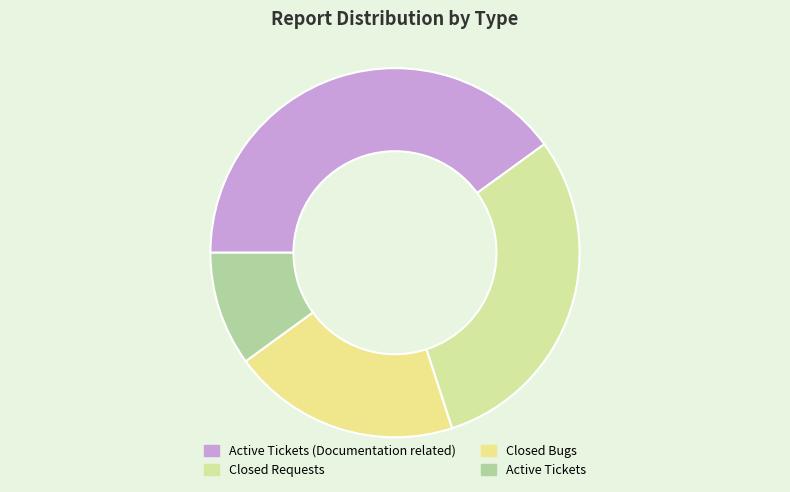

True or false: Closed Bugs accounts for 13% of the total.

False